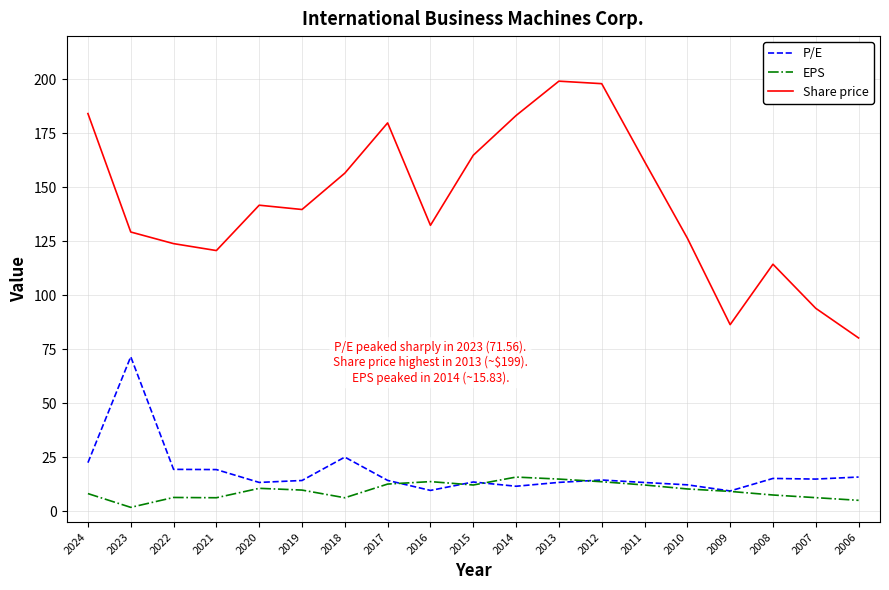

Which series has the largest total across all categories?

Share price